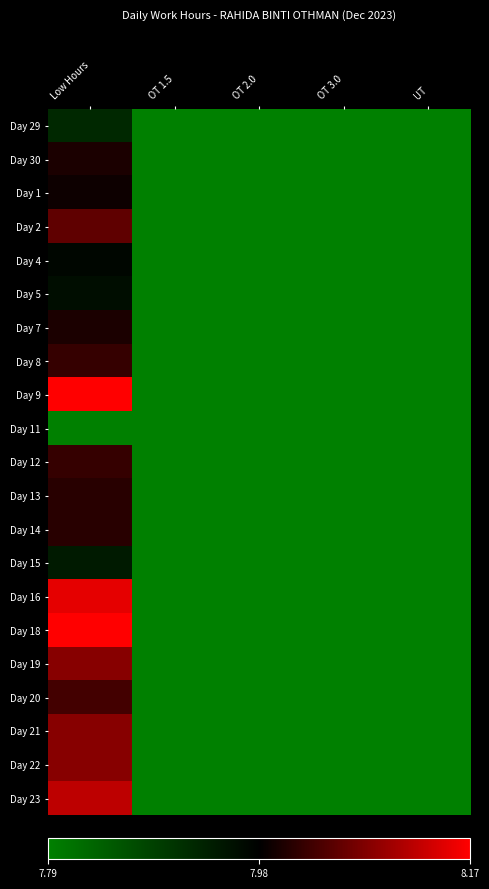

What is the greatest value displayed?

8.2